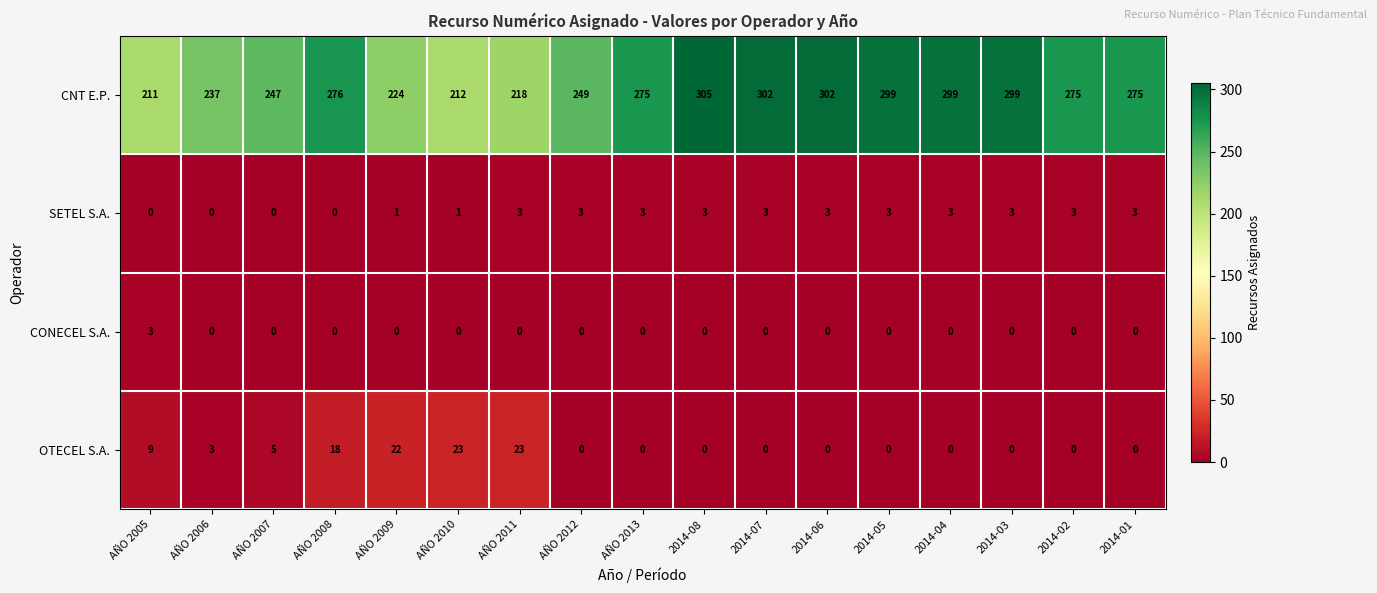

Which series has the widest spread of values?

CNT E.P.